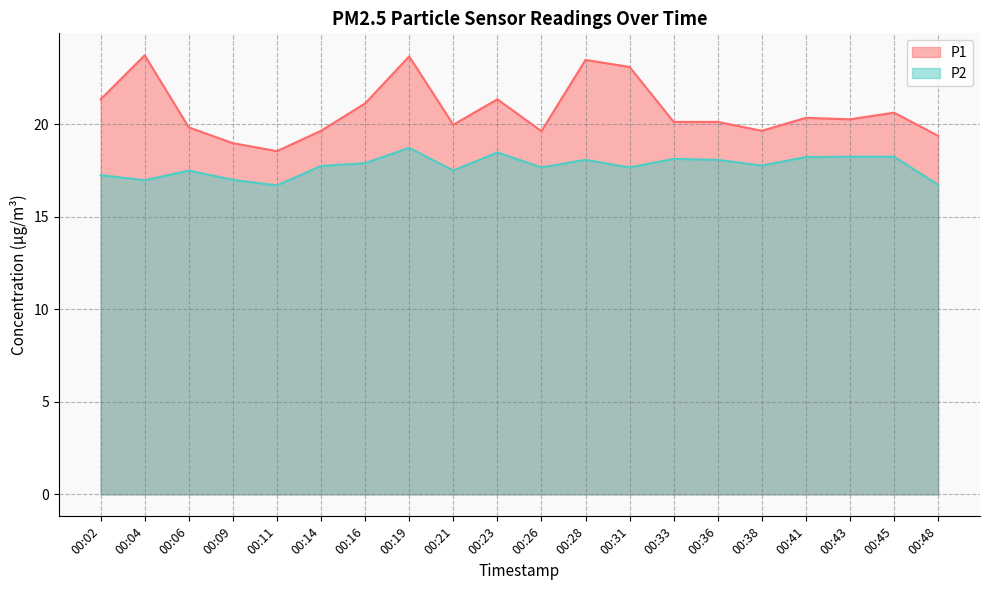

What is the value of the P2 point at the 7th from the left?

17.9